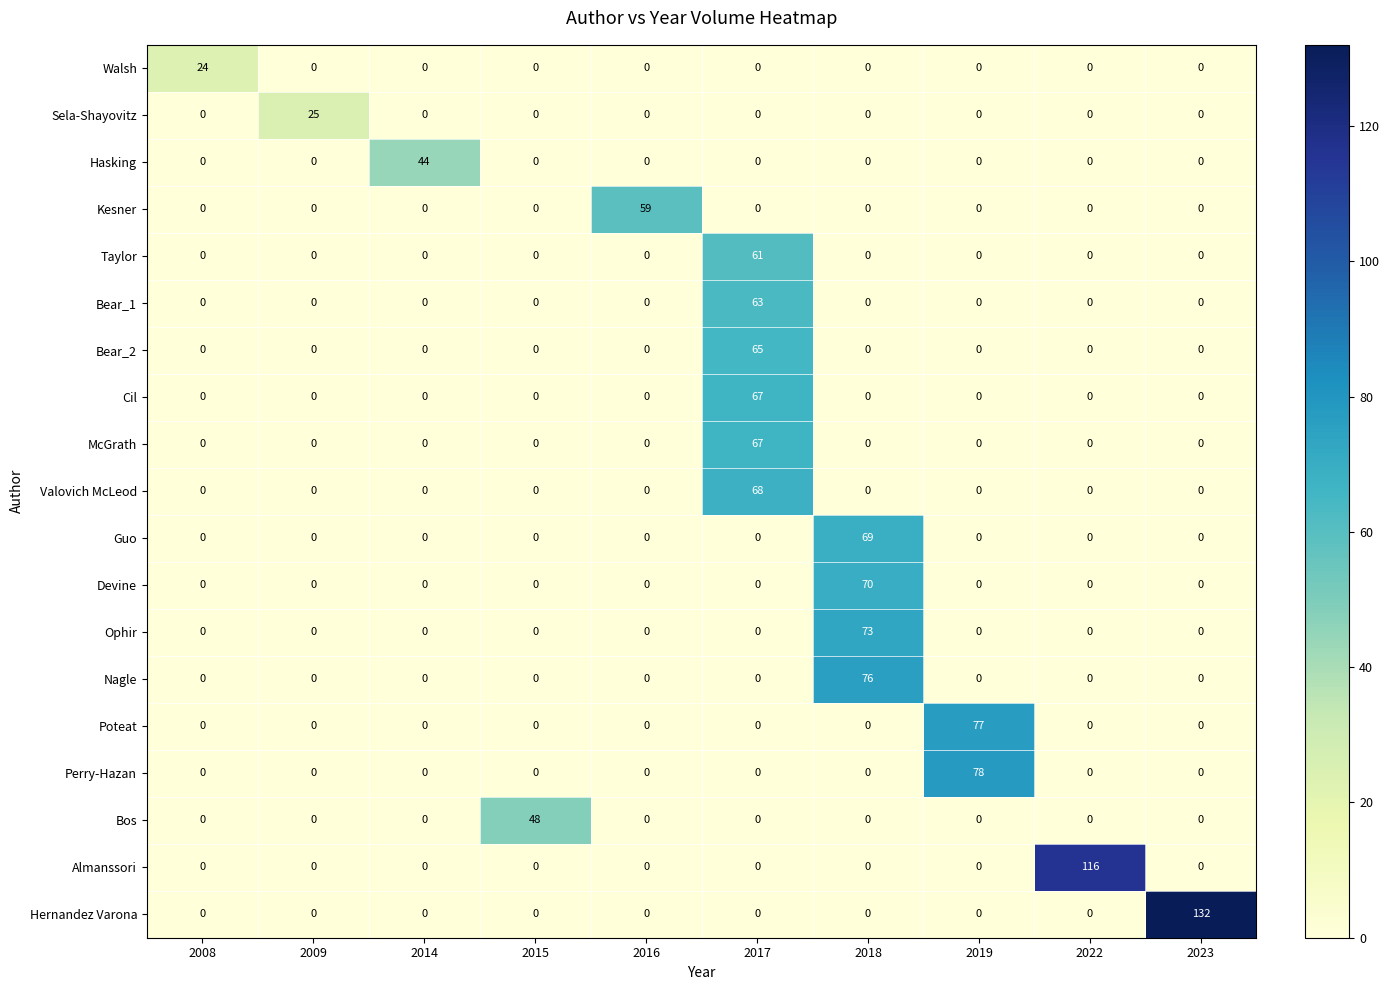

What is the maximum value shown in the chart?

132